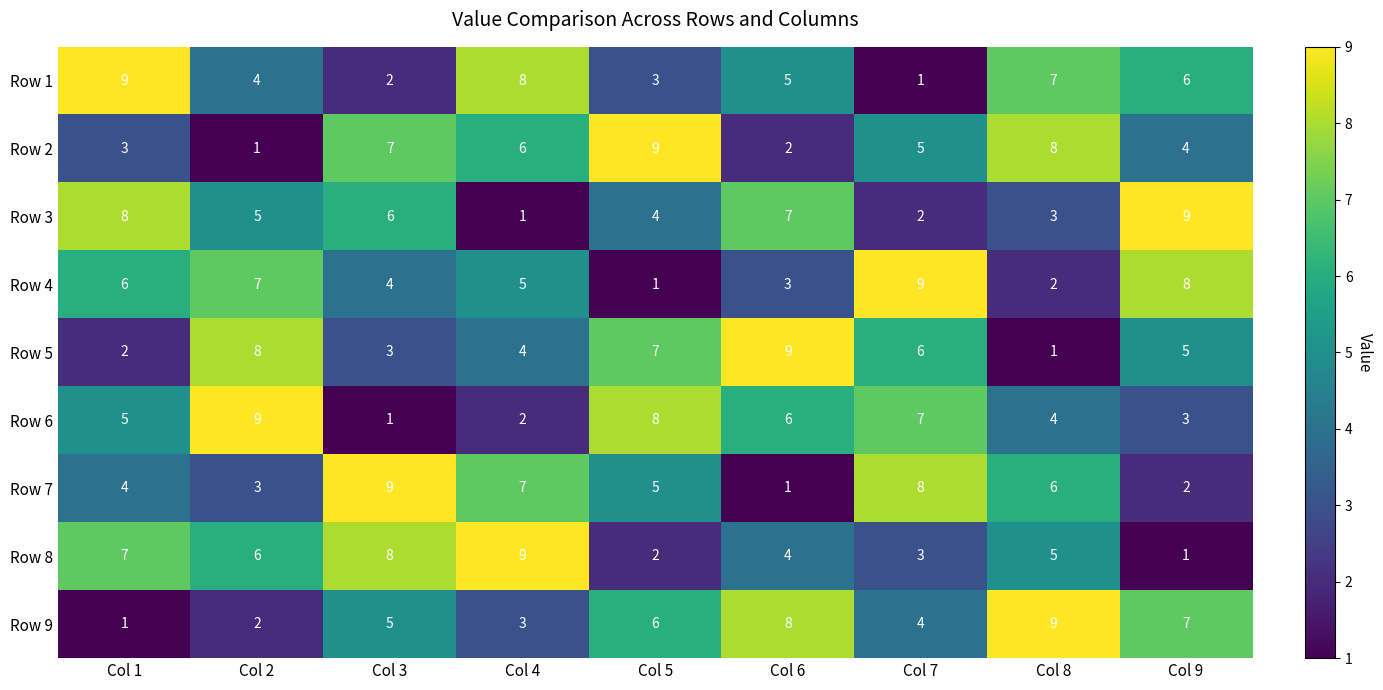

What is the highest value of the Row 5 series?

9